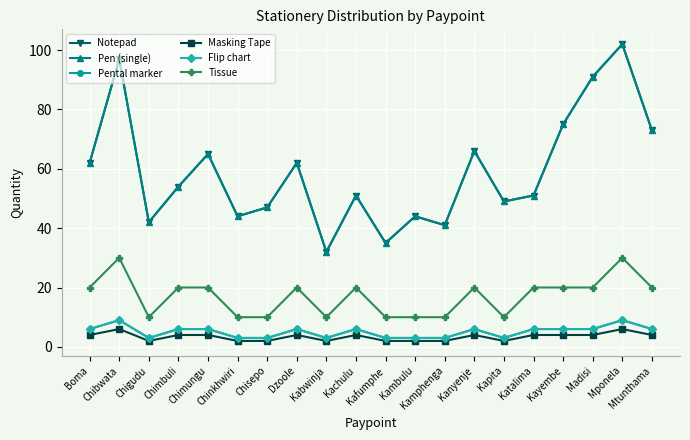

At how many categories does at least one series exceed 99?

1